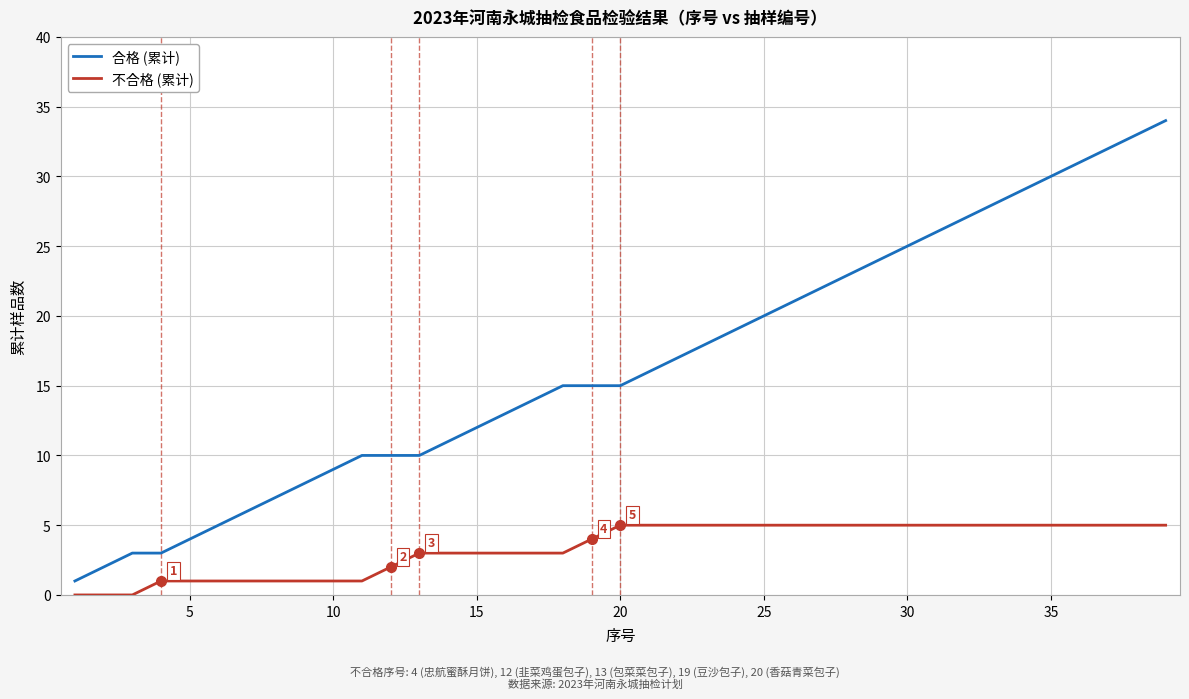

Which series has the widest spread of values?

合格 (累计)